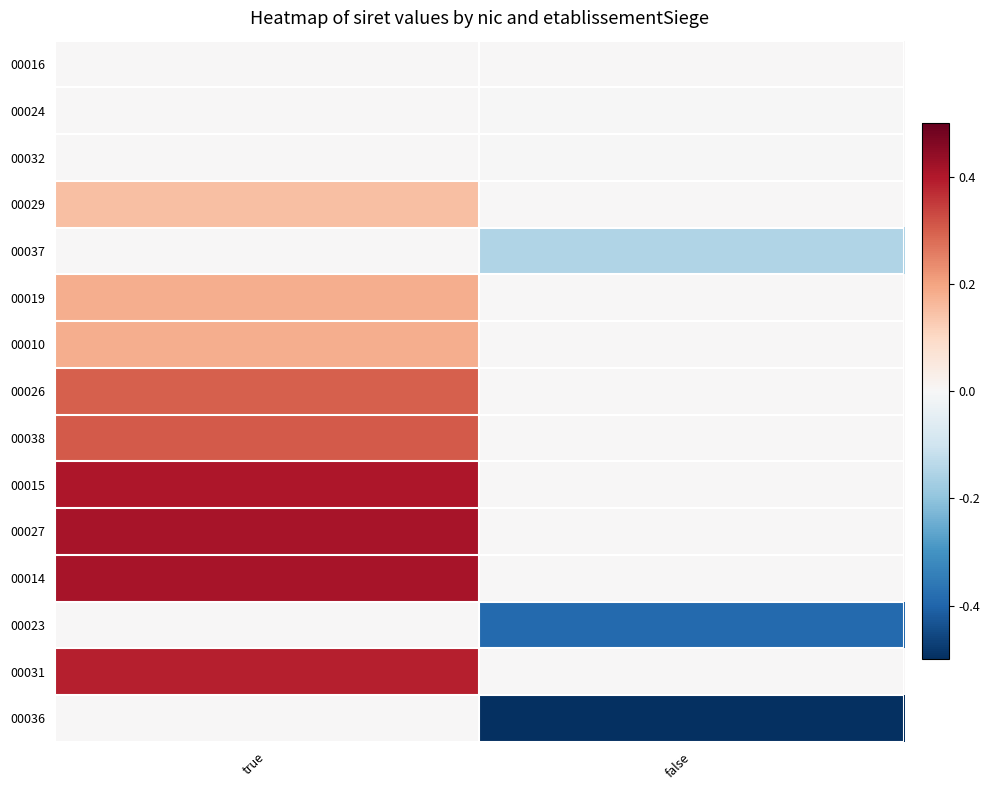

Reading left to right, what are all the values shown in this chart?

00016: true=0.0	false=-0.0
00024: true=0.0	false=-0.0
00032: true=0.0	false=-0.0
00029: true=0.1	false=-0.0
00037: true=0.0	false=-0.1
00019: true=0.2	false=-0.0
00010: true=0.2	false=-0.0
00026: true=0.3	false=-0.0
00038: true=0.3	false=-0.0
00015: true=0.4	false=-0.0
00027: true=0.4	false=-0.0
00014: true=0.4	false=-0.0
00023: true=0.0	false=-0.4
00031: true=0.4	false=-0.0
00036: true=0.0	false=-0.5